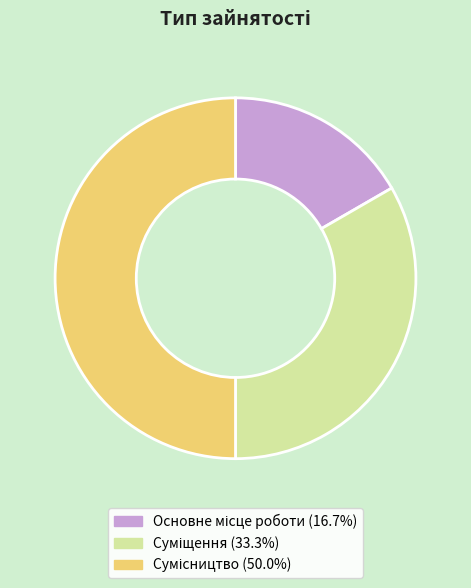

Is there any slice that represents more than half of the pie?

No